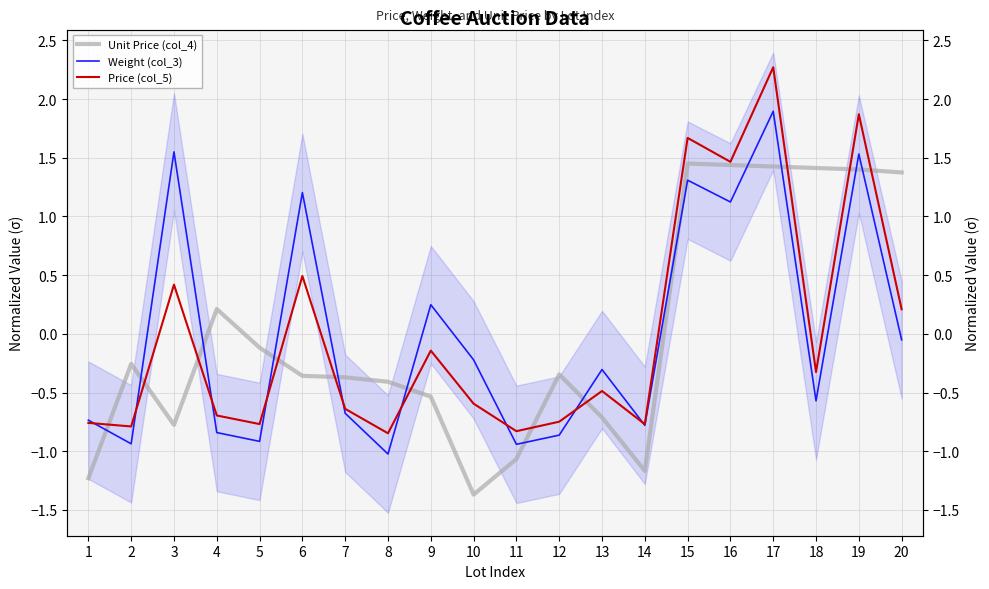

How many interior local valleys does the Weight (col_3) series have?

7